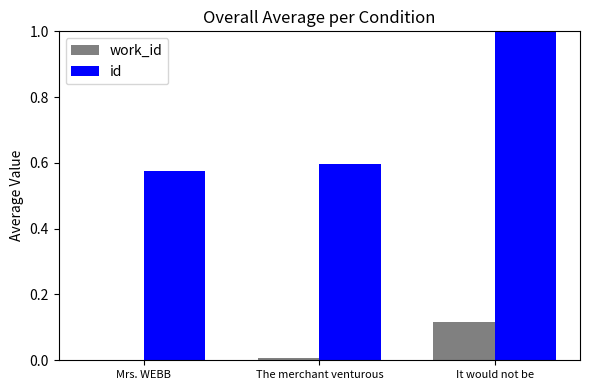

What is the sum of all id values?

2.2